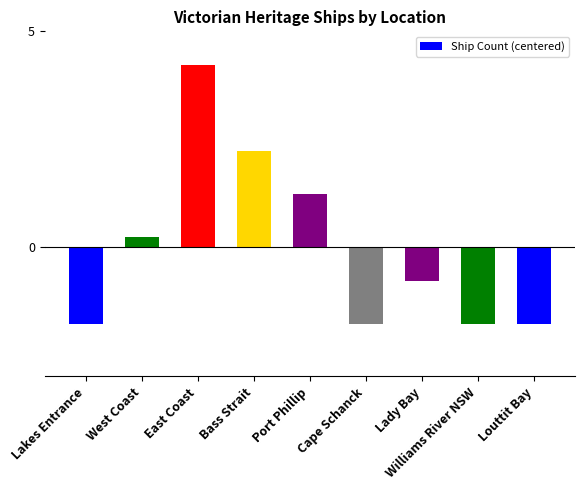

Is it true that the value at Bass Strait is 1.3?

False